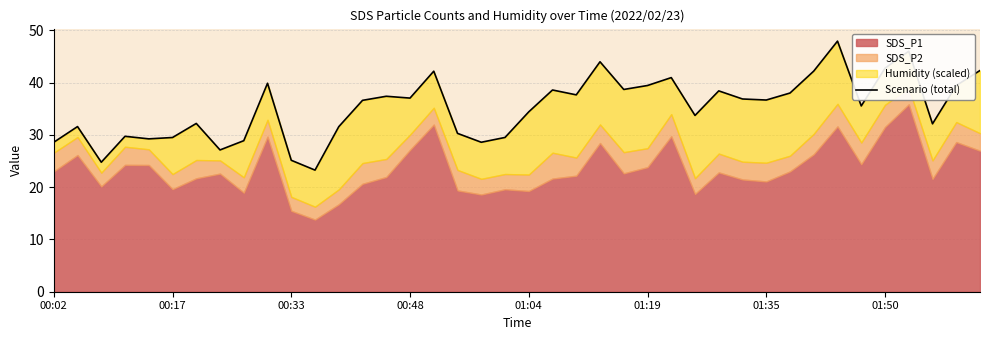

What position from the right is 22?

18